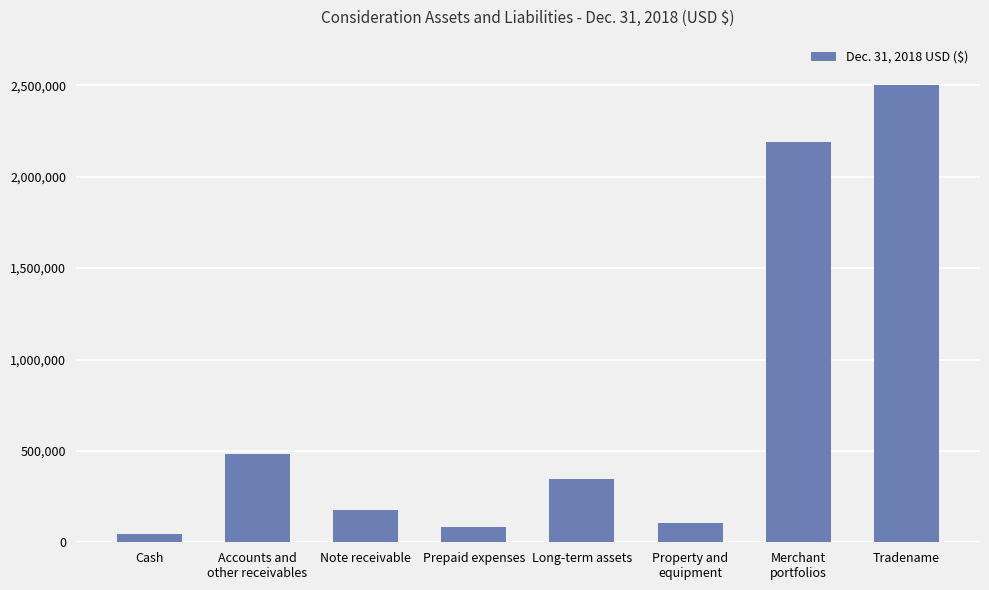

What is the difference between the maximum and minimum values?

2457289